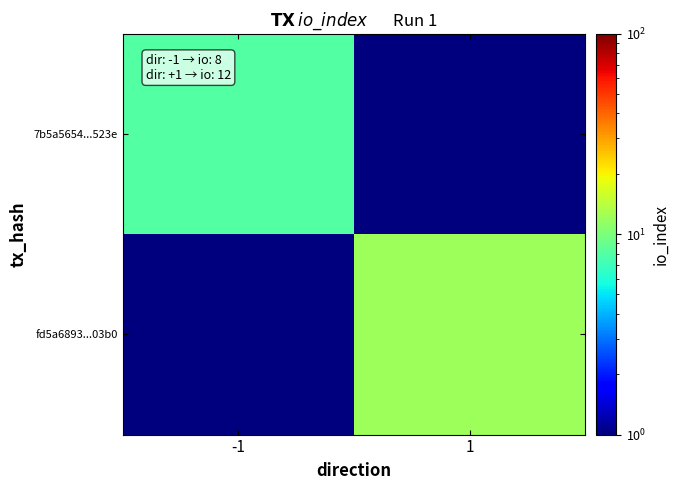

Between -1 and 1, which series saw the biggest shift?

fd5a6893...03b0